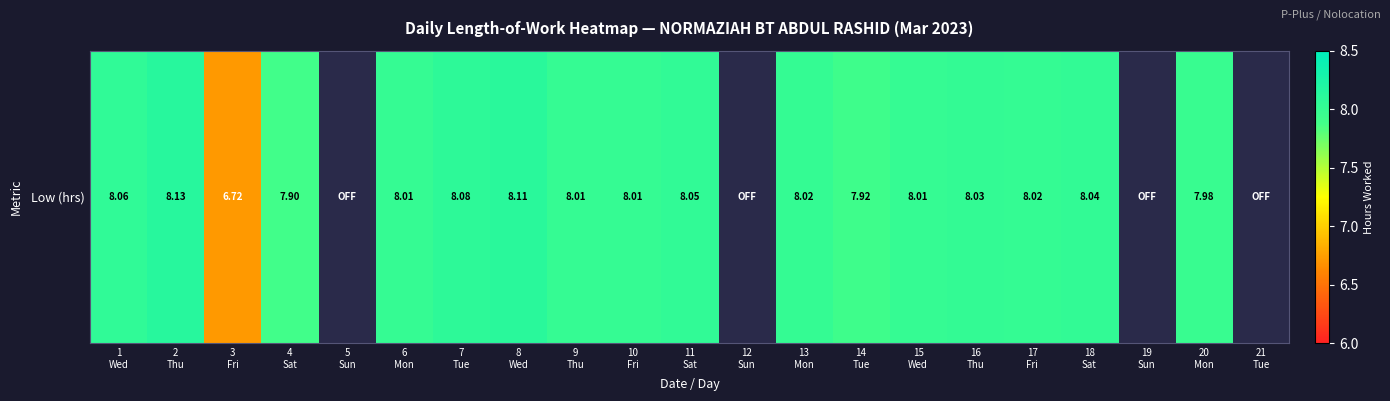

Read the value at 11
Sat.

8.1